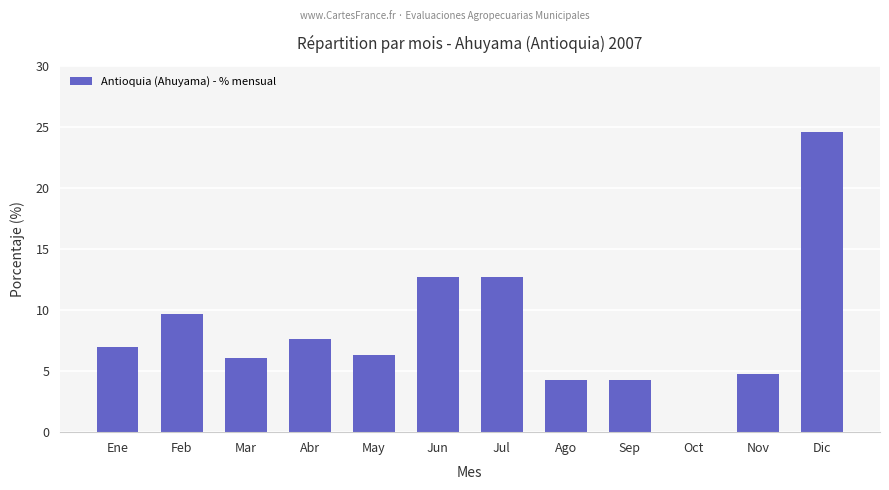

Where does the data first go above 6?

Ene